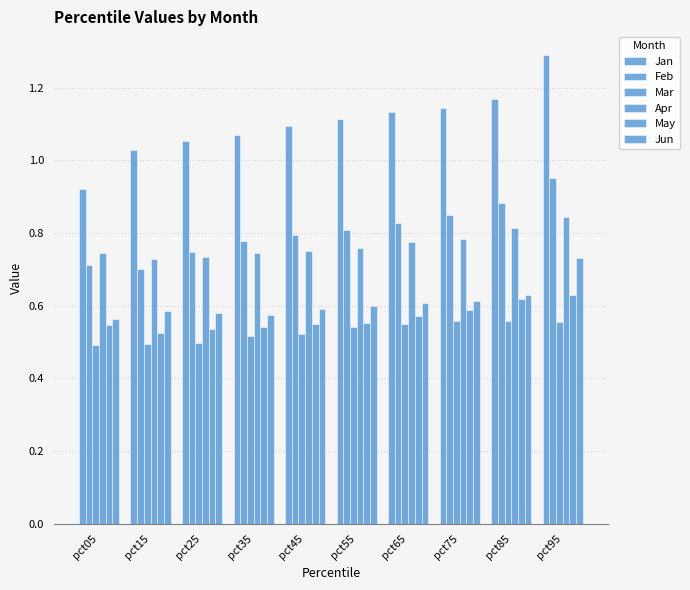

How many Feb values are between 0 and 1?

10